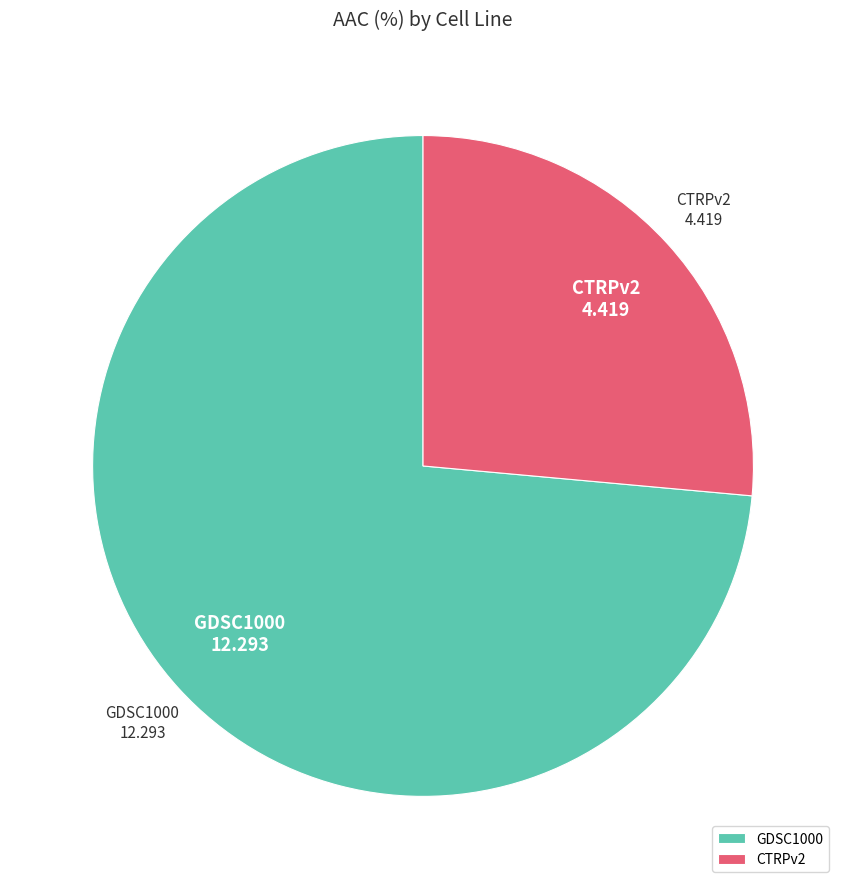

What is the ratio of the value at GDSC1000 to the value at CTRPv2?

2.8